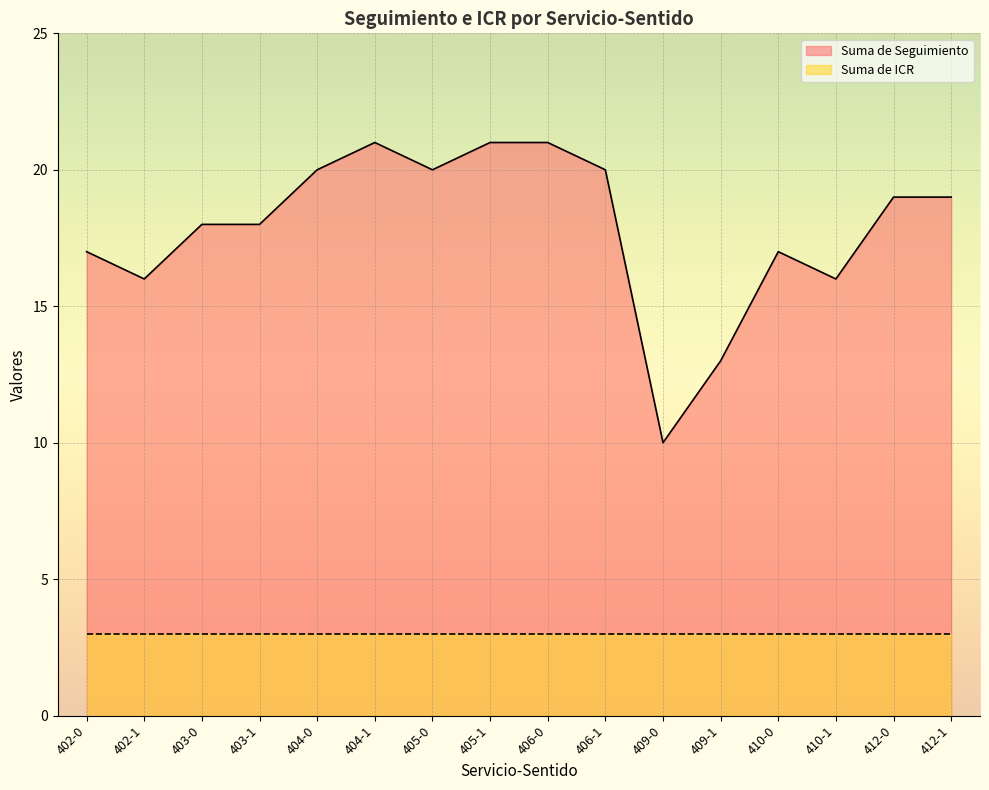

Reading left to right, list all the values displayed in this chart.

17	16	18	18	20	21	20	21	21	20	10	13	17	16	19	19